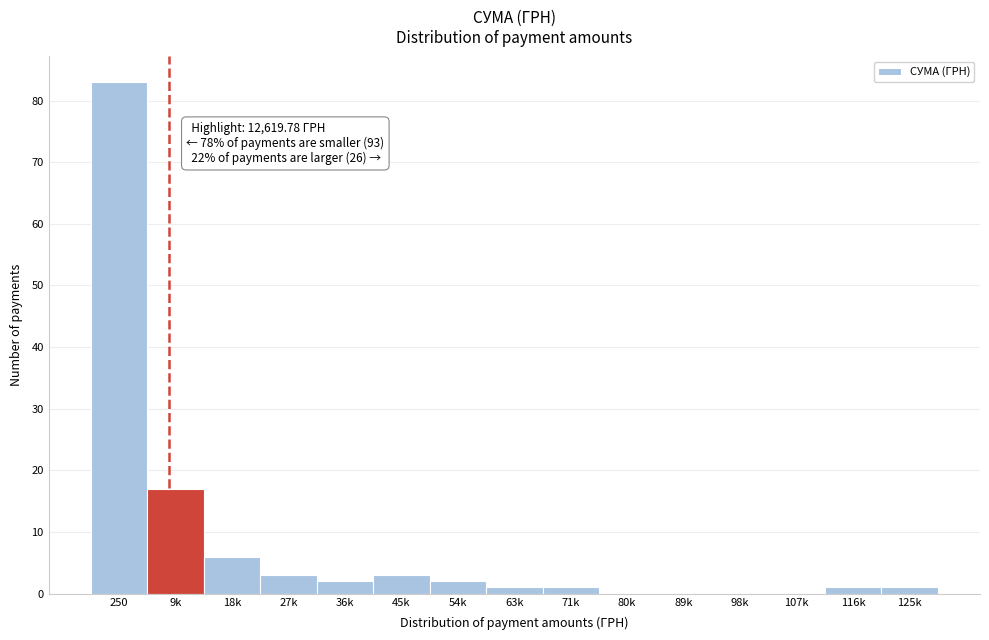

Reading left to right, list all the values displayed in this chart.

250=83	9k=17	18k=6	27k=3	36k=2	45k=3	54k=2	63k=1	71k=1	80k=0	89k=0	98k=0	107k=0	116k=1	125k=1